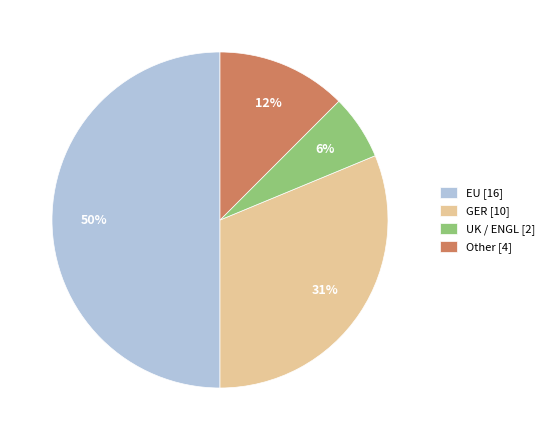

Count the number of slices in the pie.

4